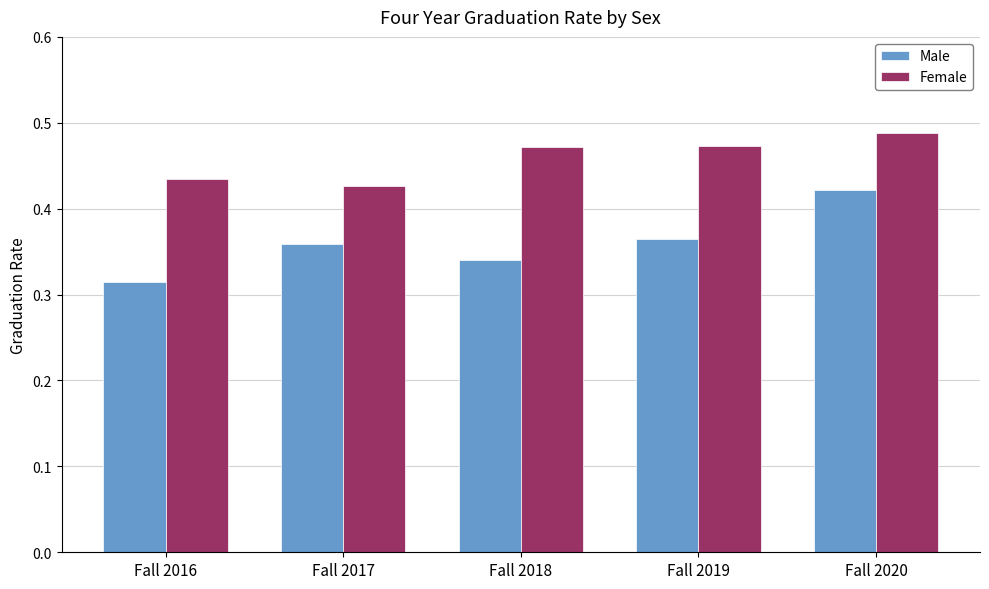

Which category has the highest value in the Male series?

Fall 2020